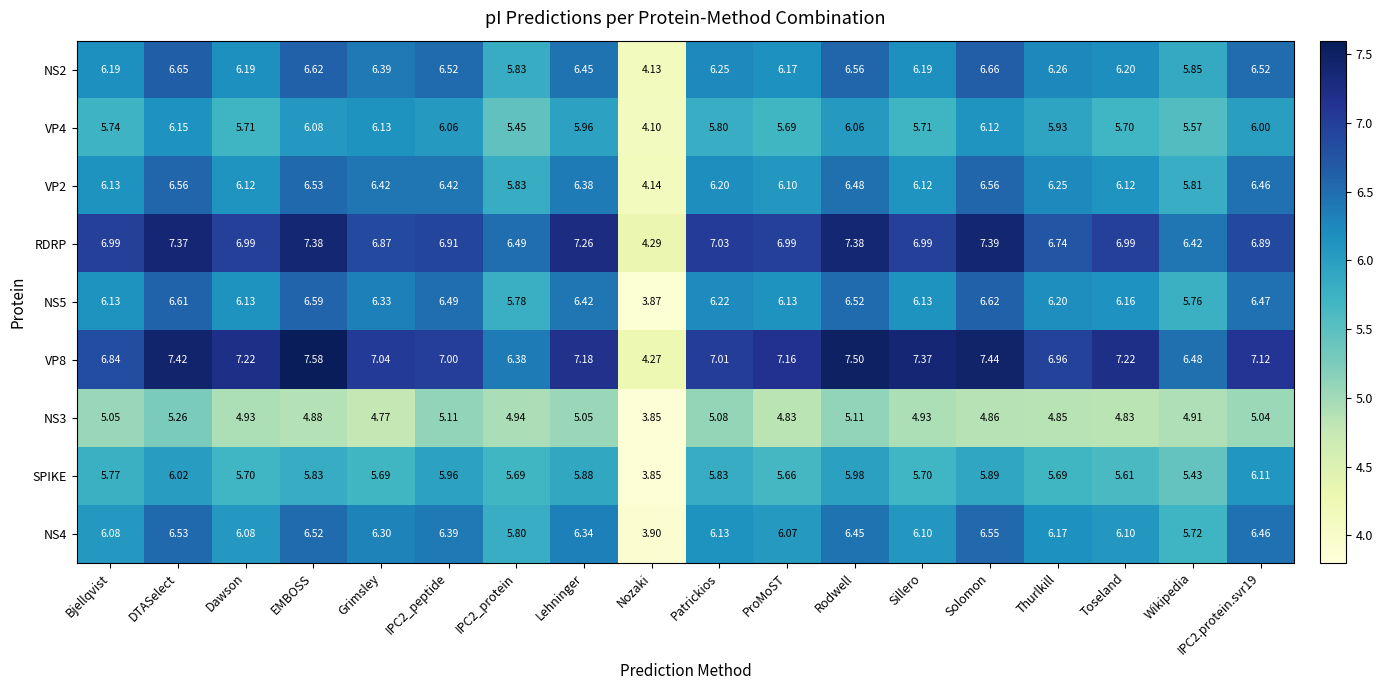

Between IPC2_protein and Nozaki, which series saw the biggest shift?

RDRP